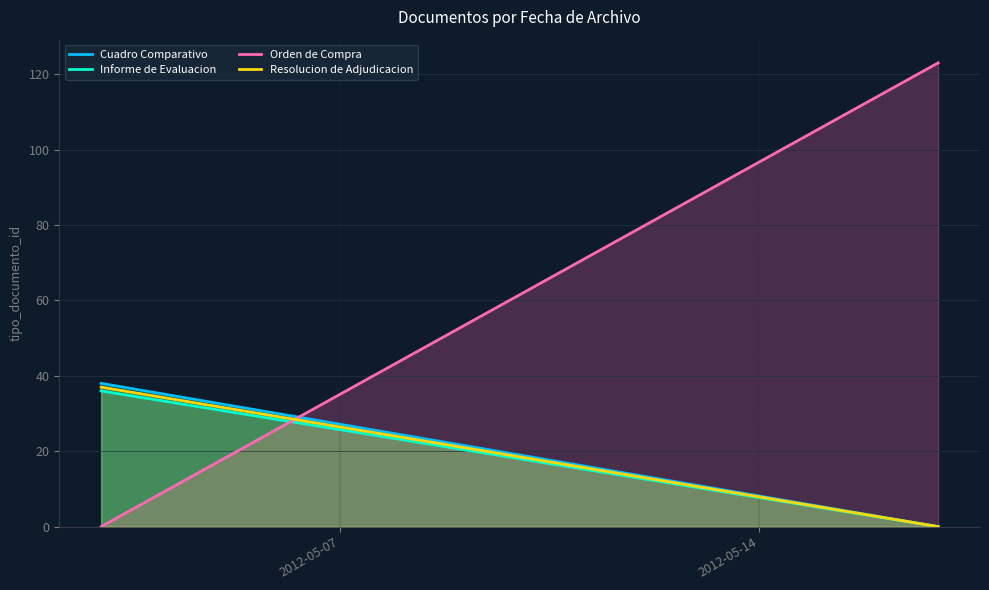

How many Orden de Compra values are between 0 and 123?

2